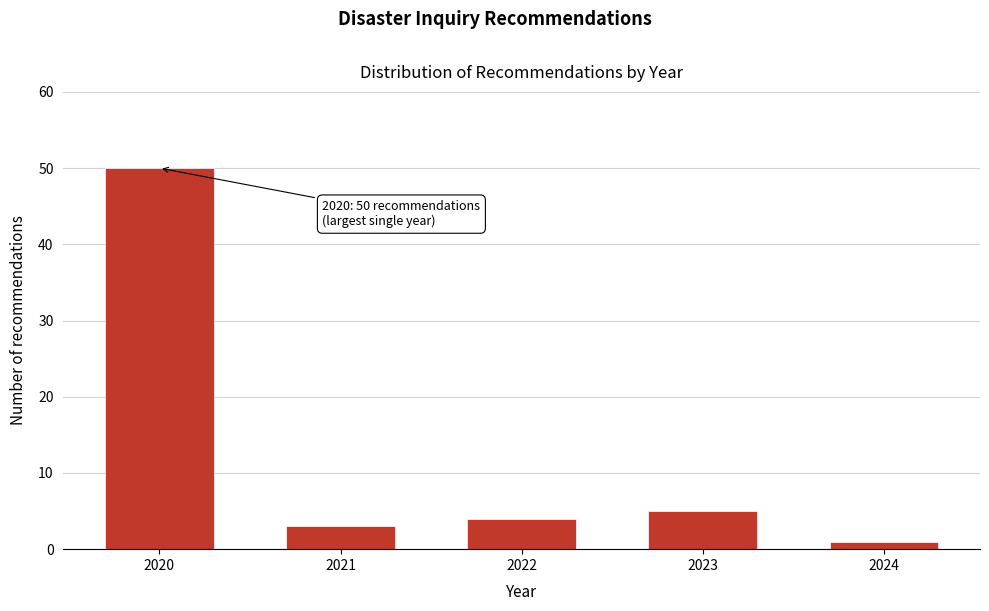

Reading left to right, extract all data points from this chart.

2020=50	2021=3	2022=4	2023=5	2024=1